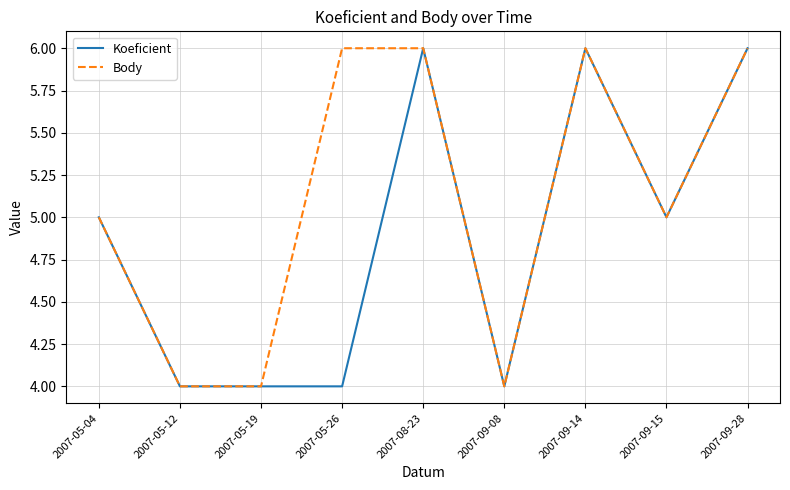

What is the smallest value displayed?

4